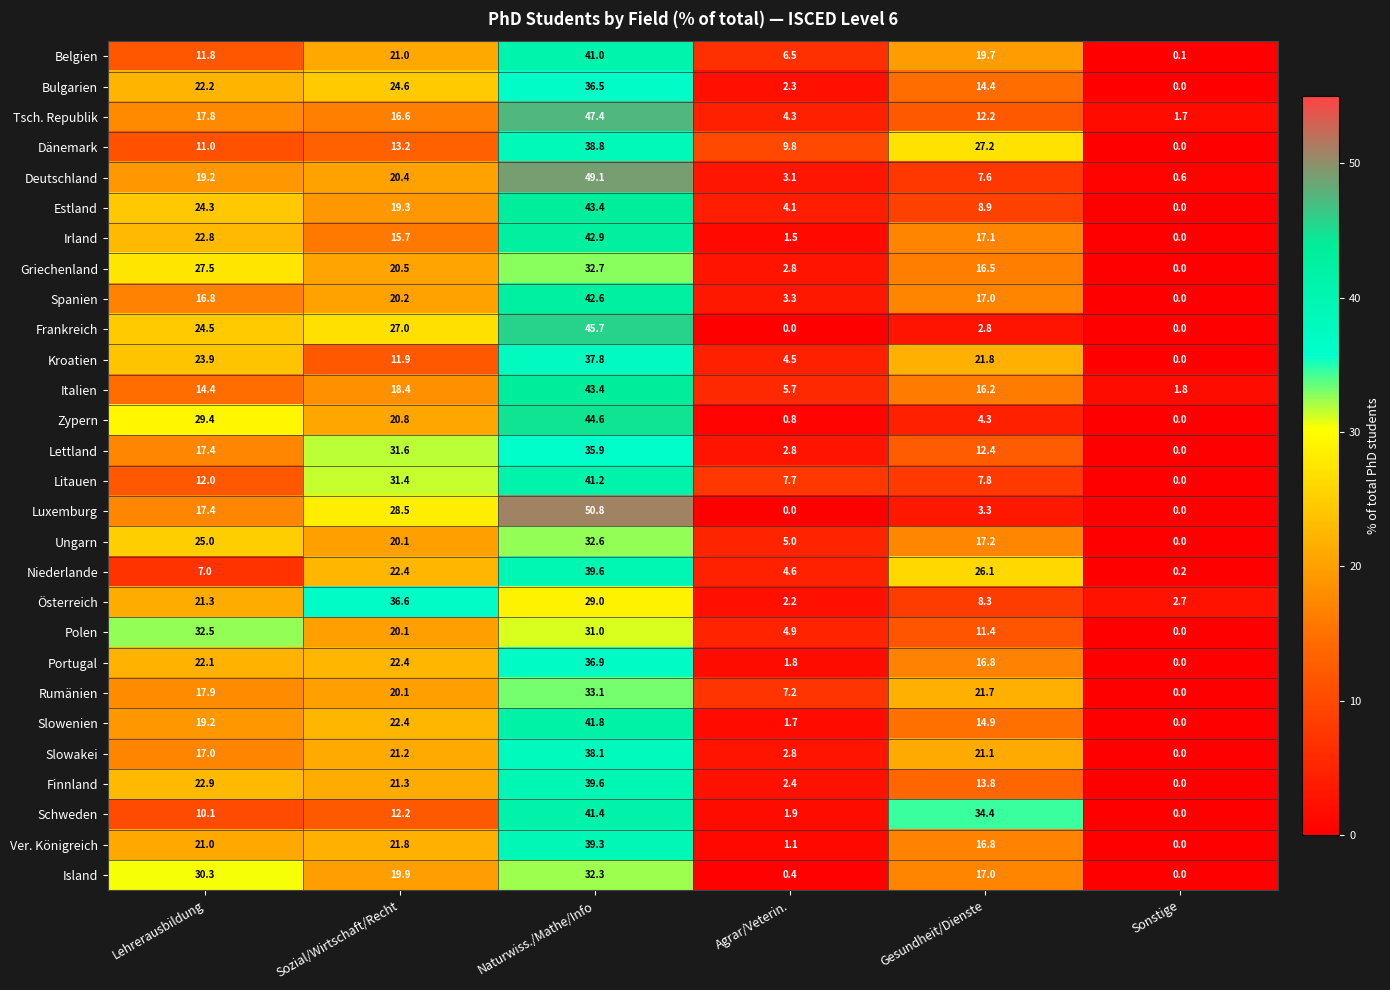

Which label corresponds to the largest value in the chart?

Naturwiss./Mathe/Info